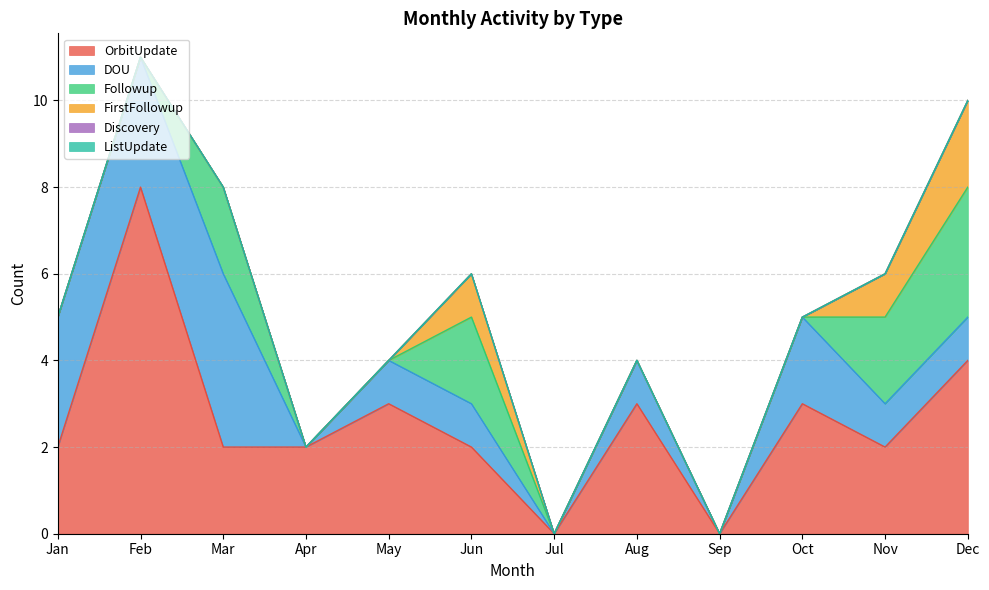

What is the difference between the highest and lowest values at Nov?

2